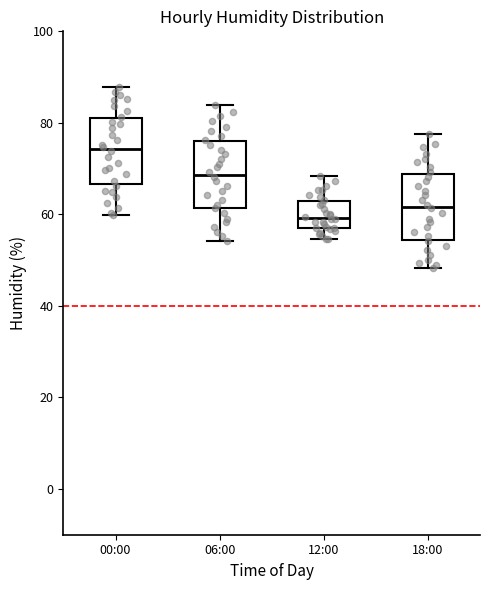

Reading left to right, transcribe this box plot: for each box, give where its median line is, the range the box spans, and where its two whiskers end, as read against the y-axis. The values are not printed on the chart, so give them approximately, as read against the axis.

00:00: median 74, box 66 to 82, whiskers 60 to 88
06:00: median 68, box 62 to 76, whiskers 54 to 84
12:00: median 60, box 58 to 62, whiskers 54 to 68
18:00: median 62, box 54 to 68, whiskers 48 to 78